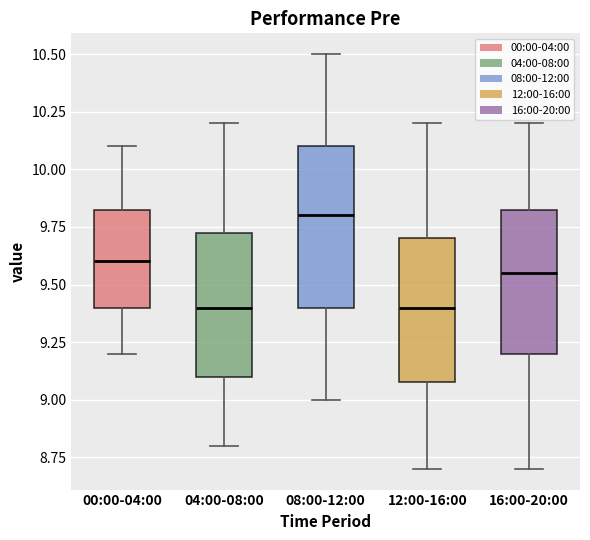

Reading left to right, transcribe this box plot: for each box, give where its median line is, the range the box spans, and where its two whiskers end, as read against the y-axis. The values are not printed on the chart, so give them approximately, as read against the axis.

00:00-04:00: median 9.60, box 9.40 to 9.85, whiskers 9.20 to 10.10
04:00-08:00: median 9.40, box 9.10 to 9.75, whiskers 8.80 to 10.20
08:00-12:00: median 9.80, box 9.40 to 10.10, whiskers 9.00 to 10.50
12:00-16:00: median 9.40, box 9.10 to 9.70, whiskers 8.70 to 10.20
16:00-20:00: median 9.55, box 9.20 to 9.85, whiskers 8.70 to 10.20